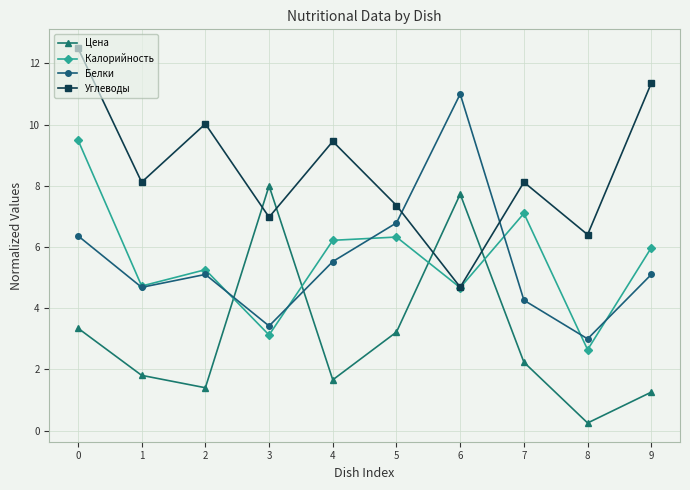

At which label does Белки reach its minimum?

8